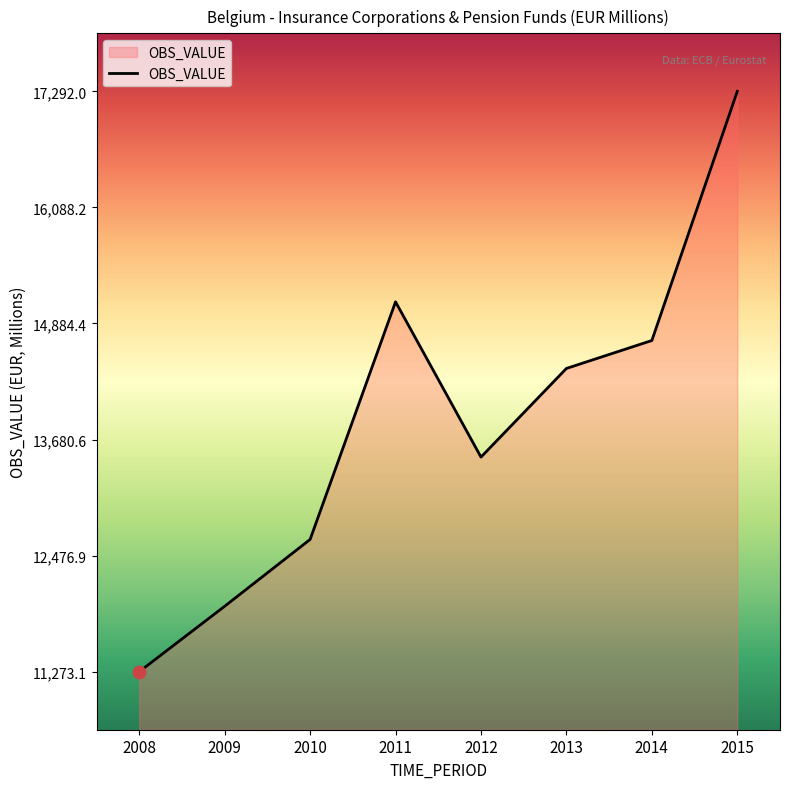

Which has a higher value, 2015 or 2011?

2015